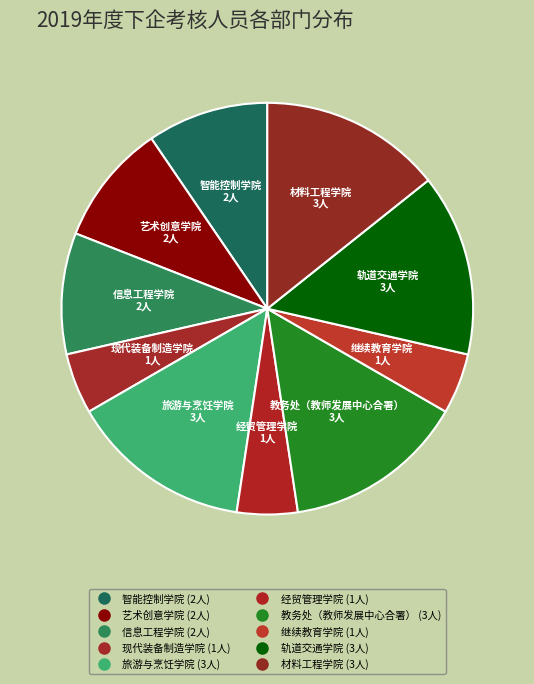

How many slices are in this pie chart?

10